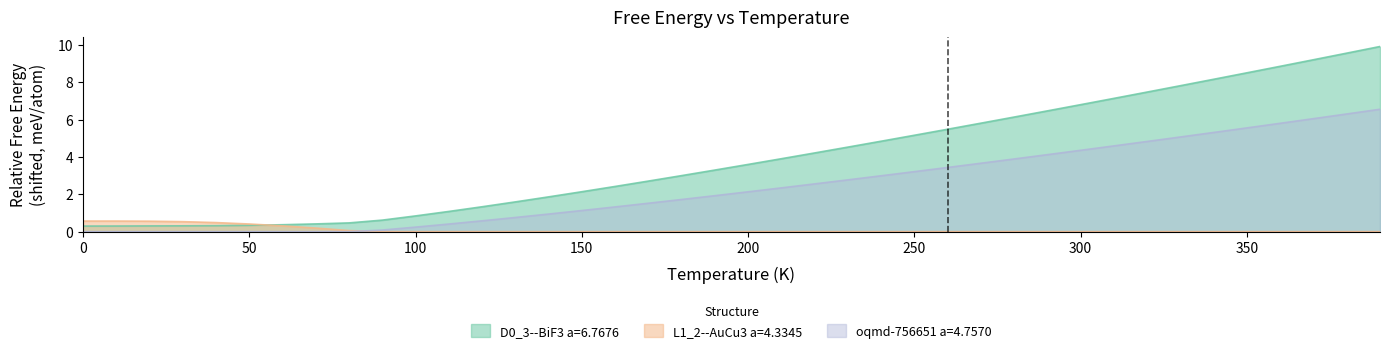

What is the value of the D0_3--BiF3 a=6.7676 point at the 12th from the left?

0.4